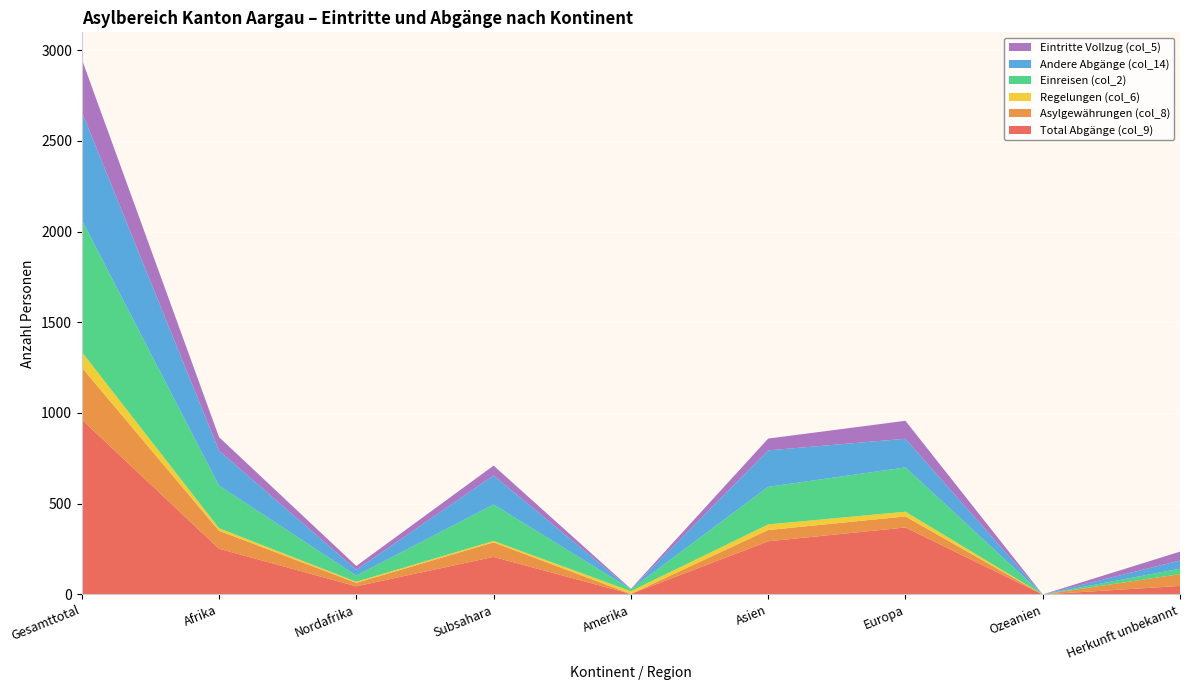

Reading left to right, extract all data points from this chart.

Total Abgänge (col_9): 964	252	45	207	3	293	369	0	47
Asylgewährungen (col_8): 287	99	19	80	0	62	61	0	65
Regelungen (col_6): 86	14	6	8	15	31	26	0	0
Einreisen (col_2): 727	235	34	201	11	207	244	0	30
Andere Abgänge (col_14): 596	192	32	160	0	201	158	0	45
Eintritte Vollzug (col_5): 290	75	21	54	2	65	99	0	49